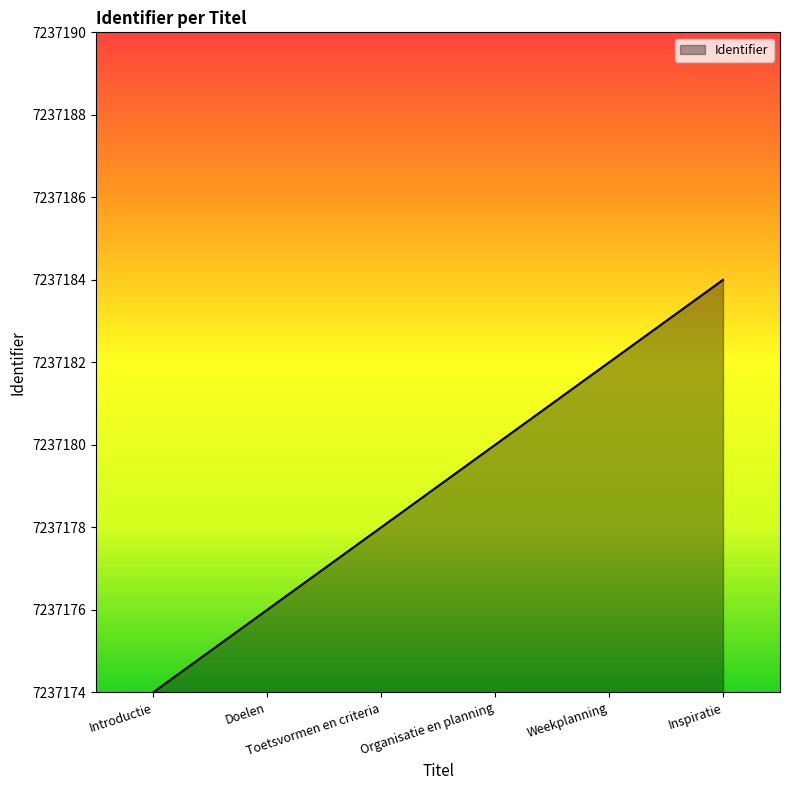

List the labels in order of value, smallest first.

Introductie, Doelen, Toetsvormen en criteria, Organisatie en planning, Weekplanning, Inspiratie